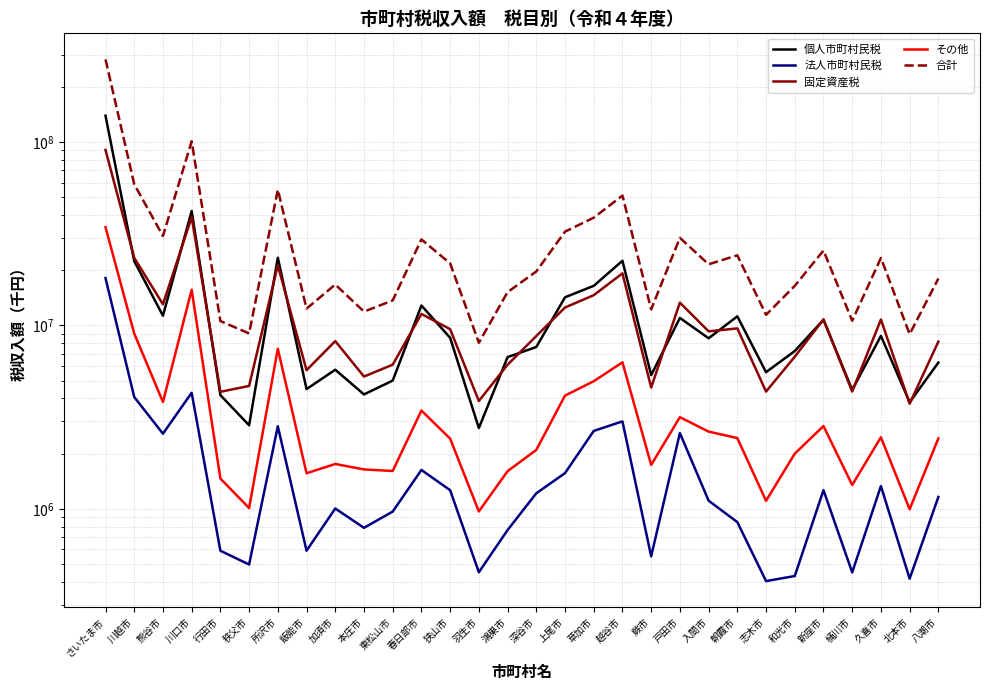

What position from the right is 上尾市?

14